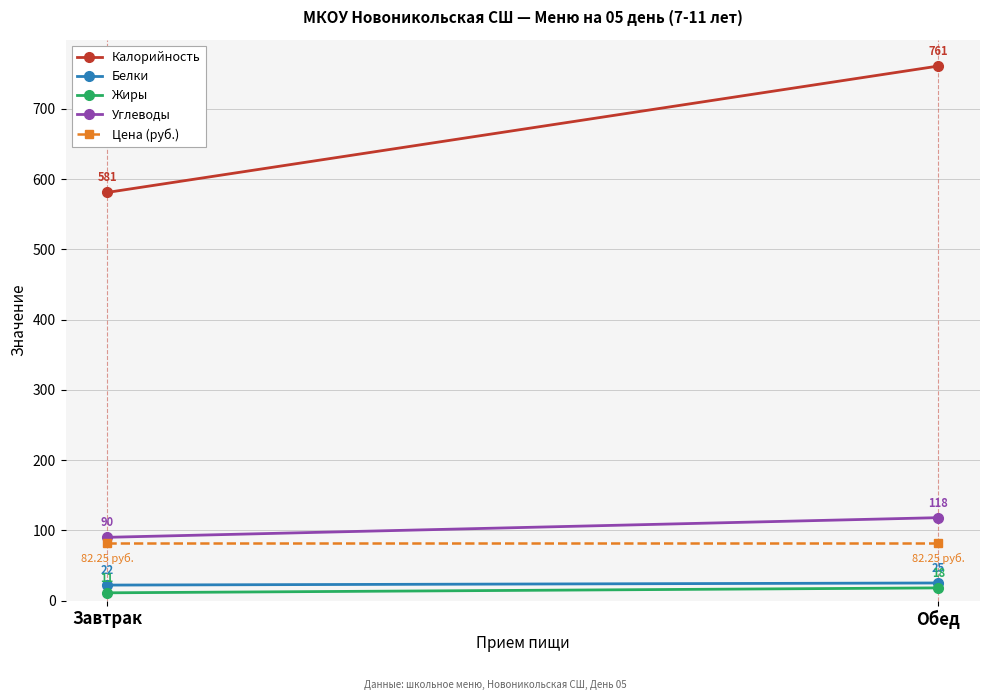

Which series has the largest total across all categories?

Калорийность